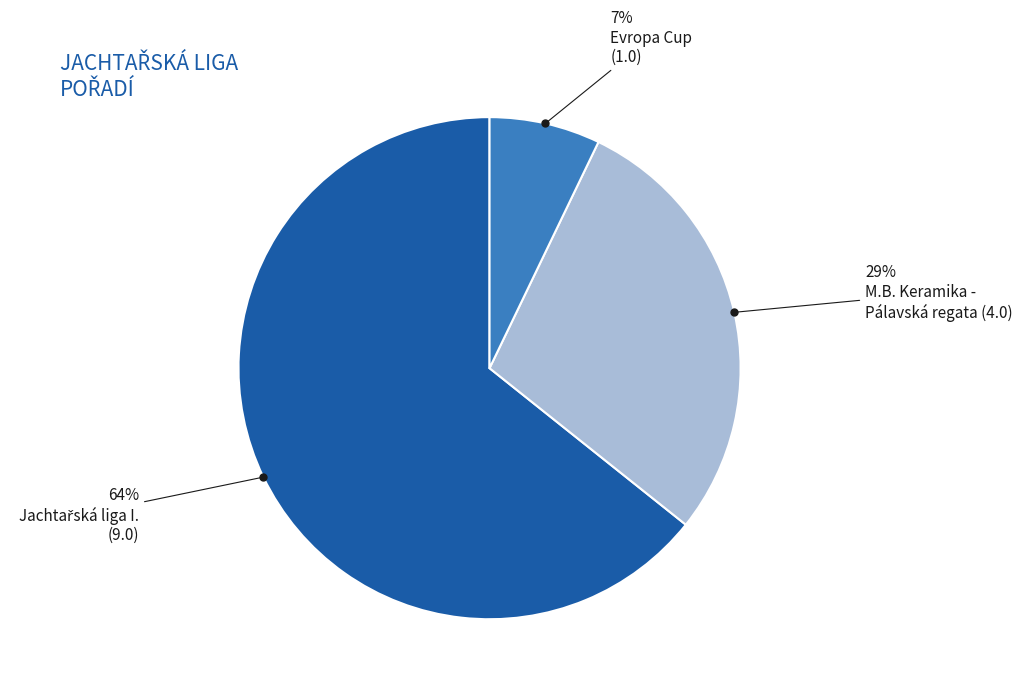

To the nearest percent, what is the average slice percentage?

33%